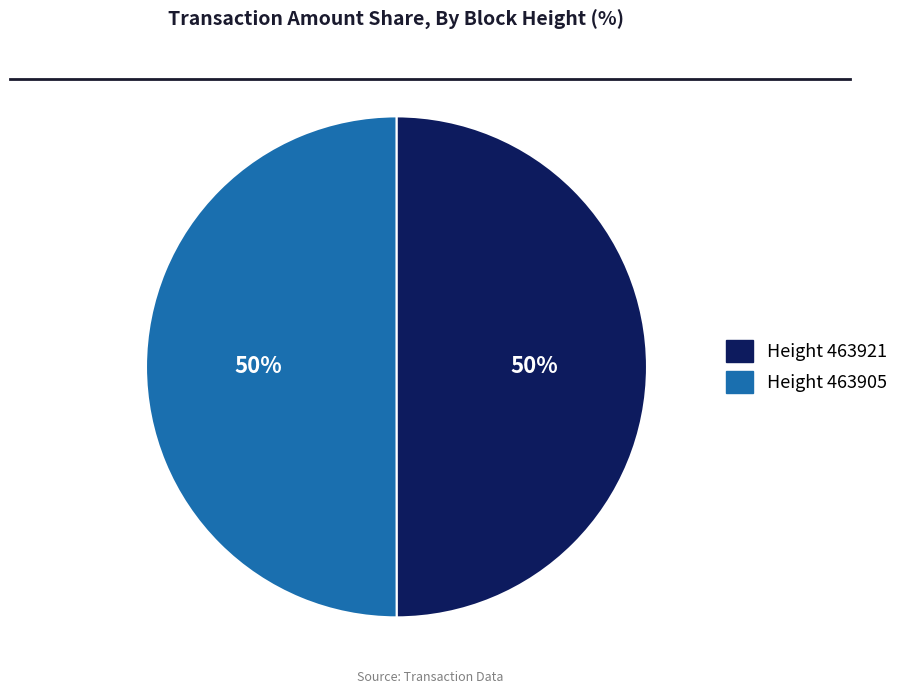

To the nearest percent, what is the average slice percentage?

50%